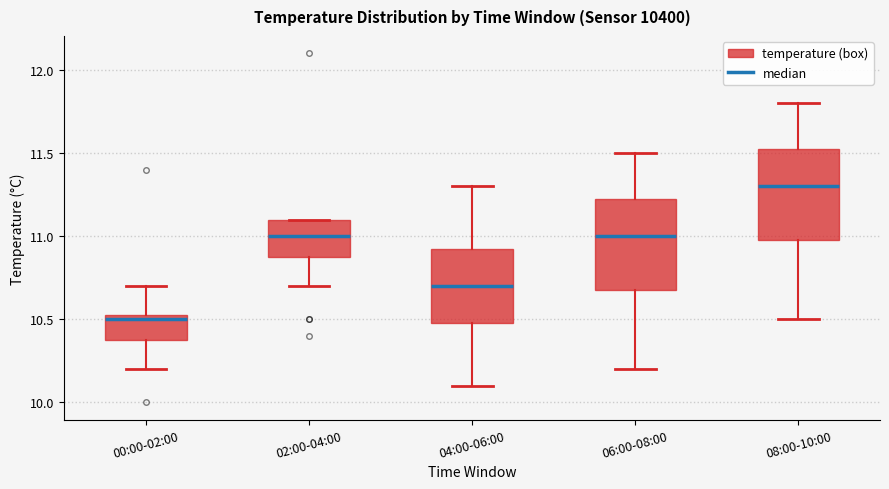

Where does the median line of the box for 02:00-04:00 sit on the y-axis? The values are not printed on the chart, so give them approximately, as read against the axis.

11.00